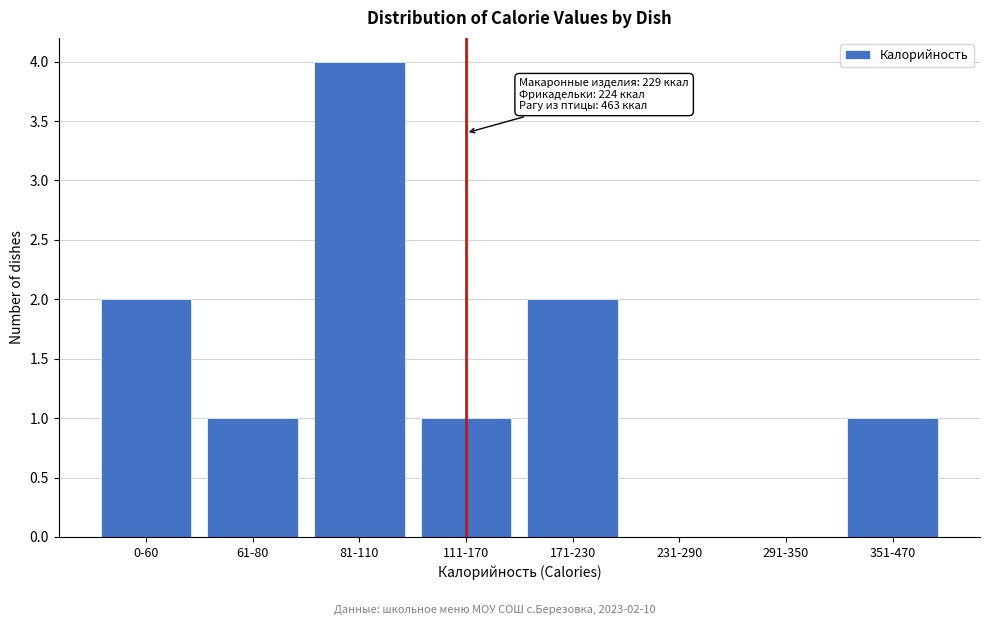

Reading left to right, extract all data points from this chart.

0-60=2	61-80=1	81-110=4	111-170=1	171-230=2	231-290=0	291-350=0	351-470=1